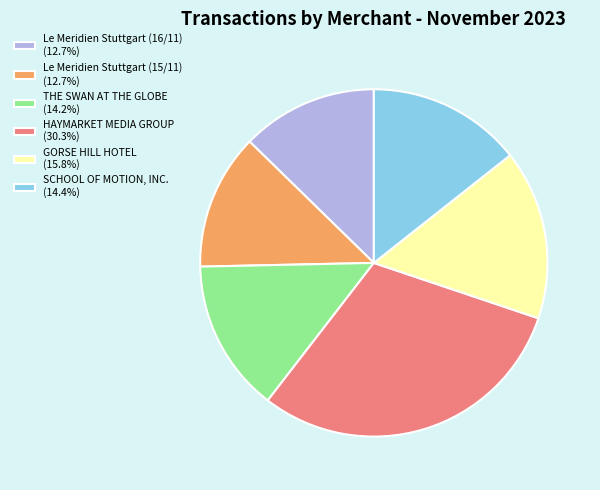

Do Le Meridien Stuttgart (15/11) (12.7%) and HAYMARKET MEDIA GROUP (30.3%) together represent more than half of the pie?

No